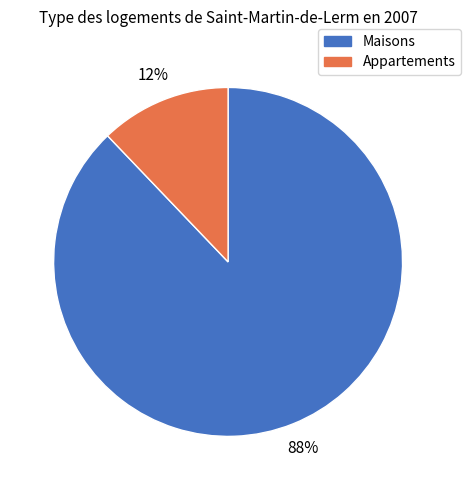

Is there a majority slice in this chart?

Yes